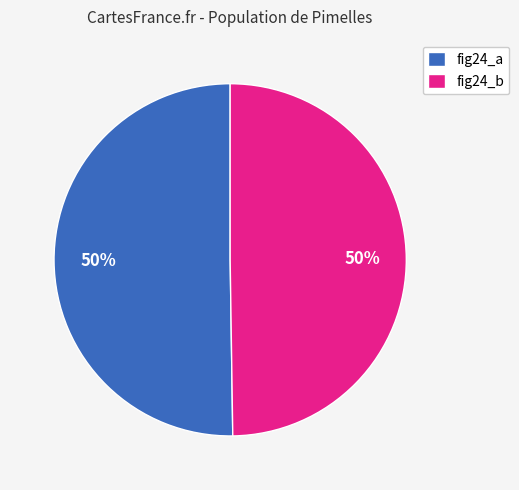

How many segments does this pie chart have?

2